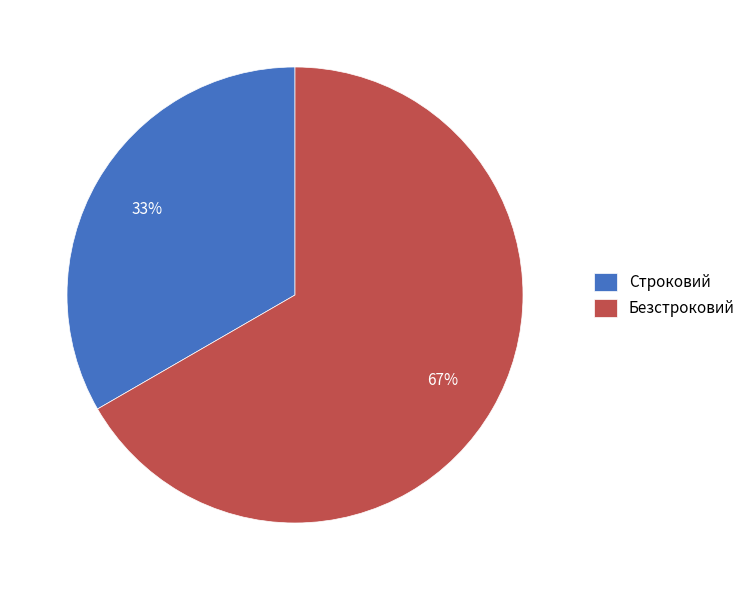

To the nearest percent, what portion does Безстроковий represent?

67%